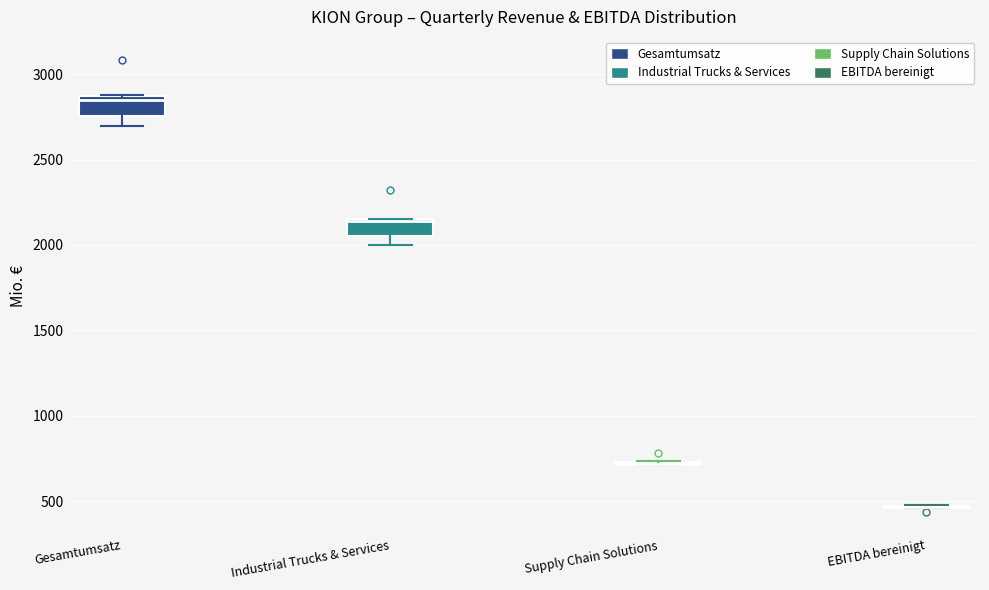

Reading left to right, transcribe this box plot: for each box, give where its median line is, the range the box spans, and where its two whiskers end, as read against the y-axis. The values are not printed on the chart, so give them approximately, as read against the axis.

Gesamtumsatz: median 2850 (just below the box's upper edge), box 2750 to 2850, whiskers 2700 to 2900
Industrial Trucks & Services: median 2150, box 2050 to 2150, whiskers 2000 to 2150
Supply Chain Solutions: box collapsed to a line at 700, whiskers 700 to 750
EBITDA bereinigt: box collapsed to a line at 450, whiskers 450 to 450